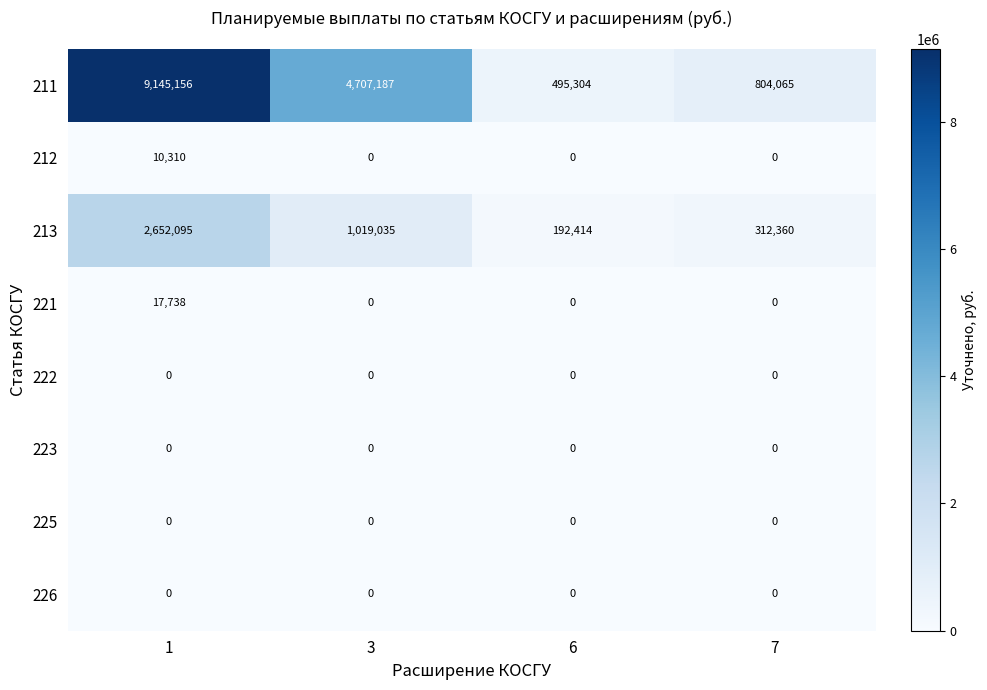

Which series has the widest spread of values?

211